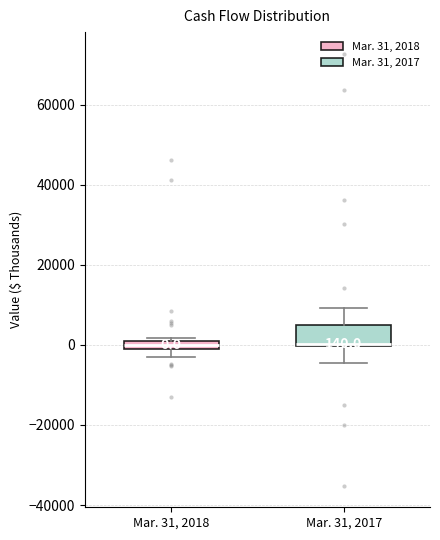

Comparing the boxes themselves (not the whiskers), which one is the tallest?

Mar. 31, 2017